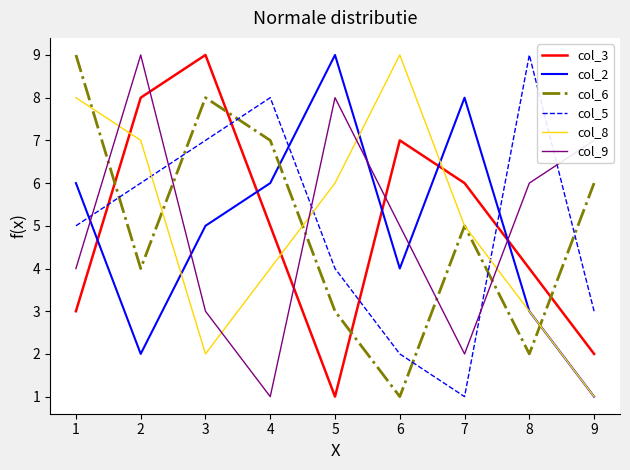

At which category does col_5 reach its first local peak?

4